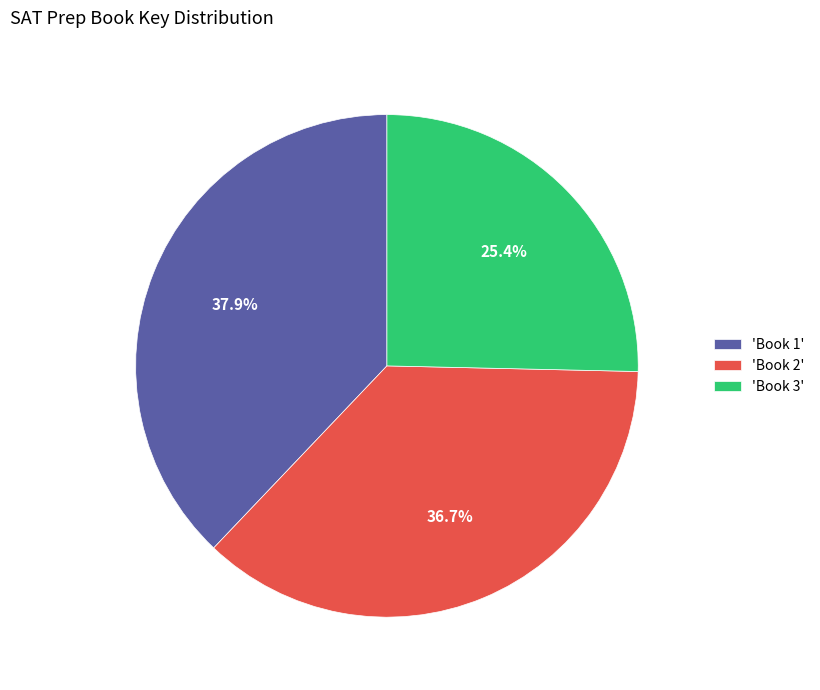

Which category has the smallest portion of the pie?

'Book 3'